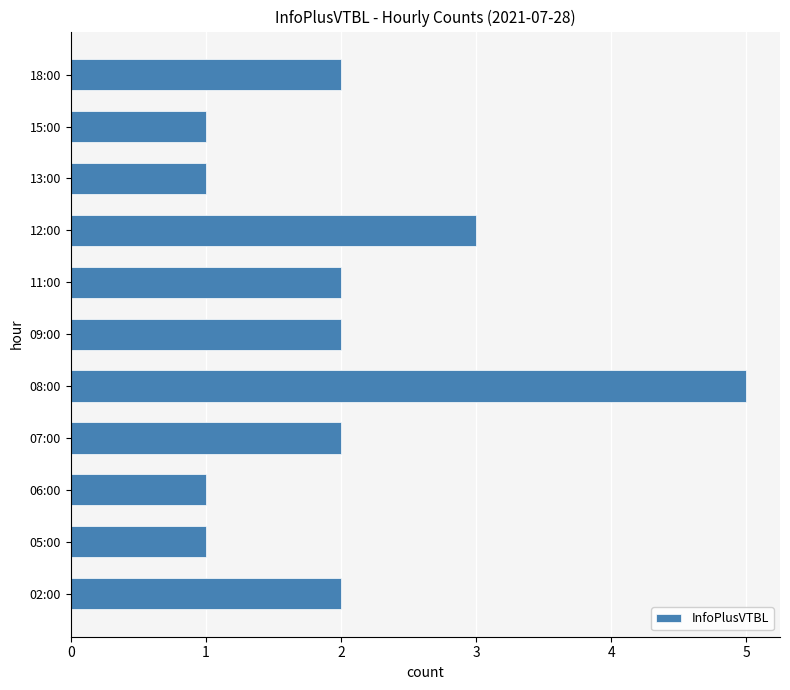

What is the maximum value shown in the chart?

5